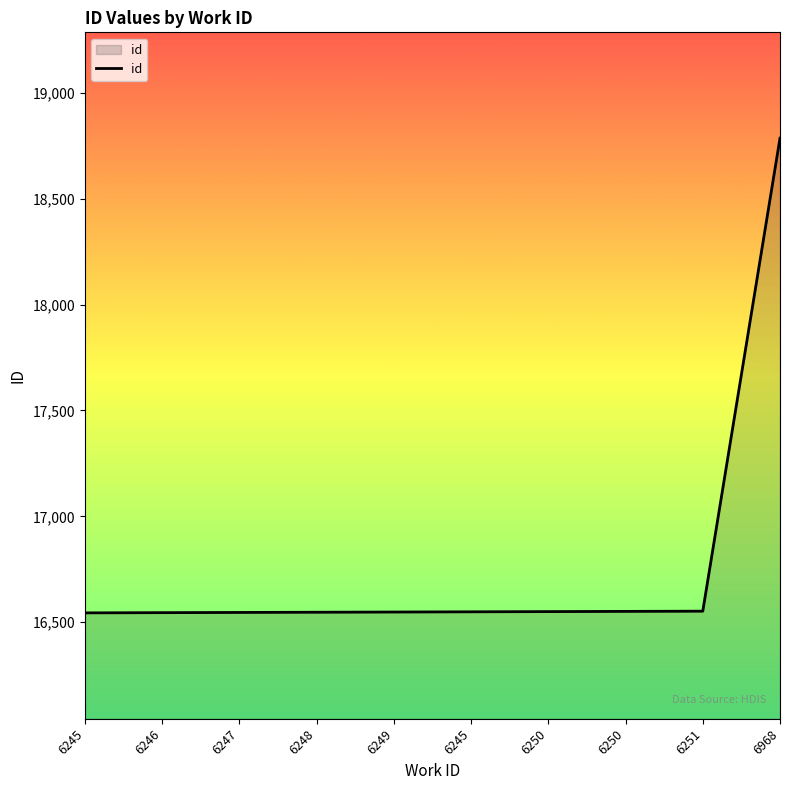

Reading right to left, extract all data points from this chart.

6968=18786	6251=16552	6250=16551	6250=16550	6245=16549	6249=16548	6248=16547	6247=16546	6246=16545	6245=16544